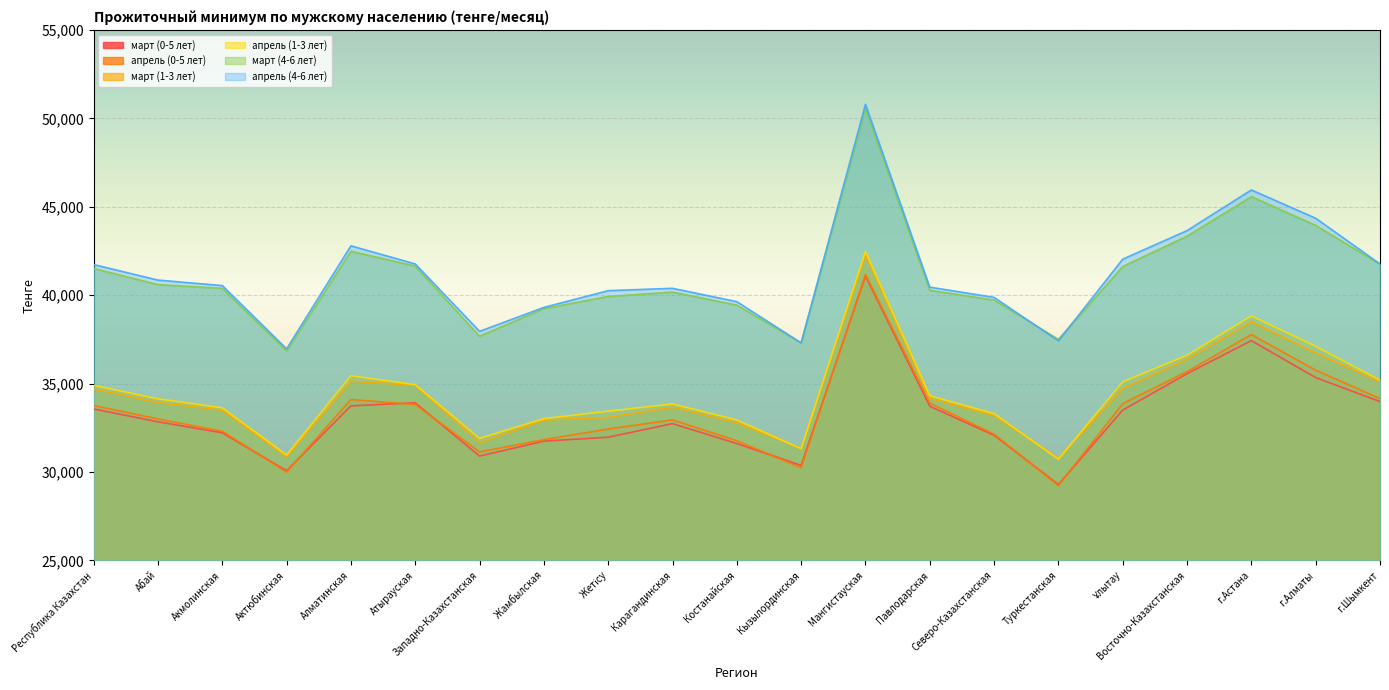

The value of апрель (0-5 лет) at Павлодарская is 10685. True or false?

False